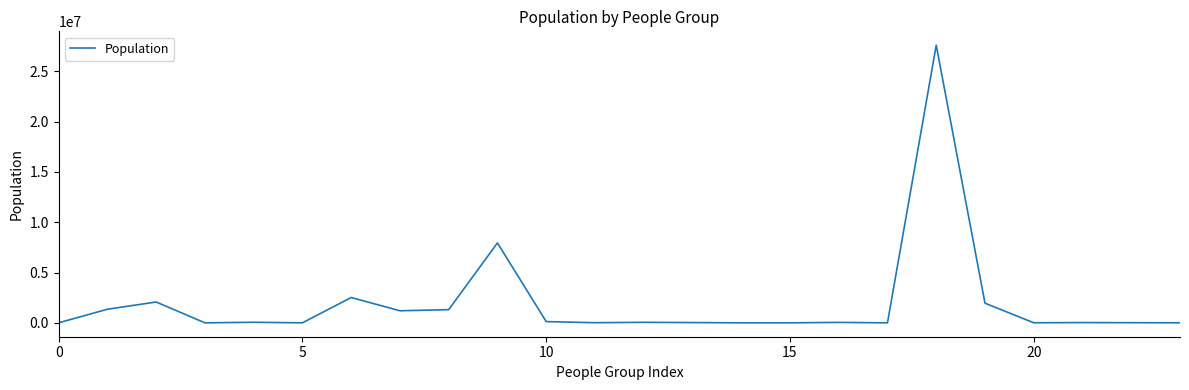

What is the maximum value shown in the chart?

27599000